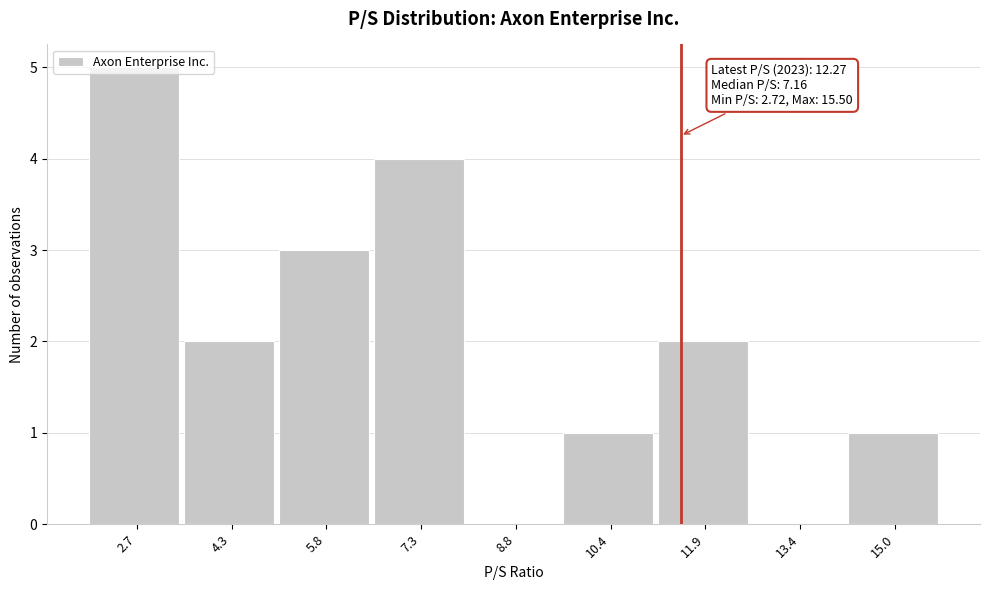

Which label corresponds to the largest value in the chart?

2.7